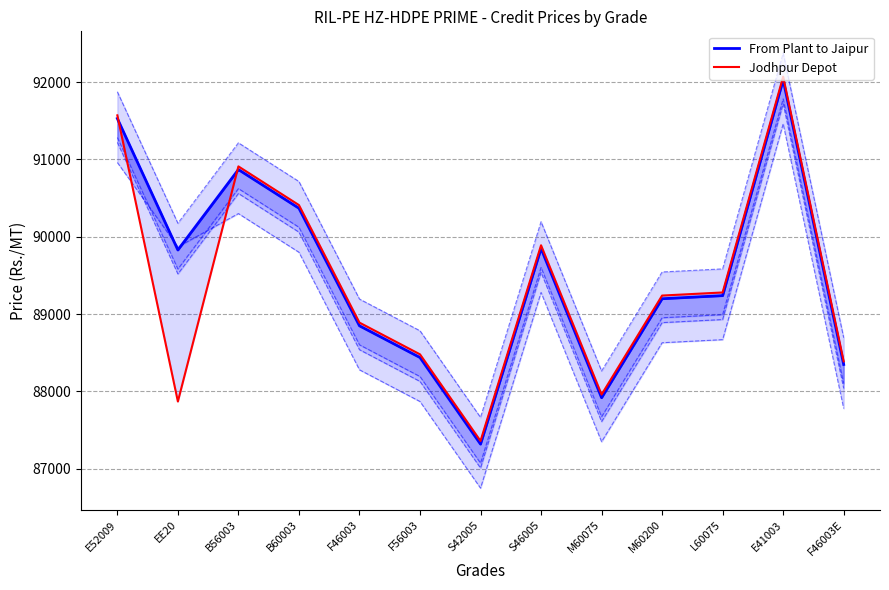

How many values in the From Plant to Jaipur series exceed 89239?

6